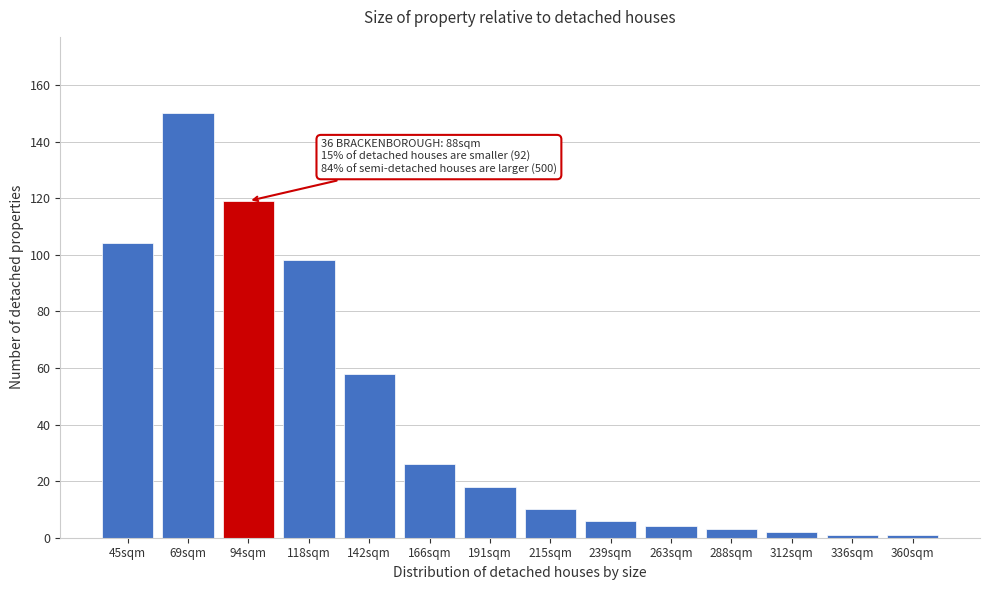

Reading left to right, what are all the values shown in this chart?

45sqm=104	69sqm=150	94sqm=119	118sqm=98	142sqm=58	166sqm=26	191sqm=18	215sqm=10	239sqm=6	263sqm=4	288sqm=3	312sqm=2	336sqm=1	360sqm=1